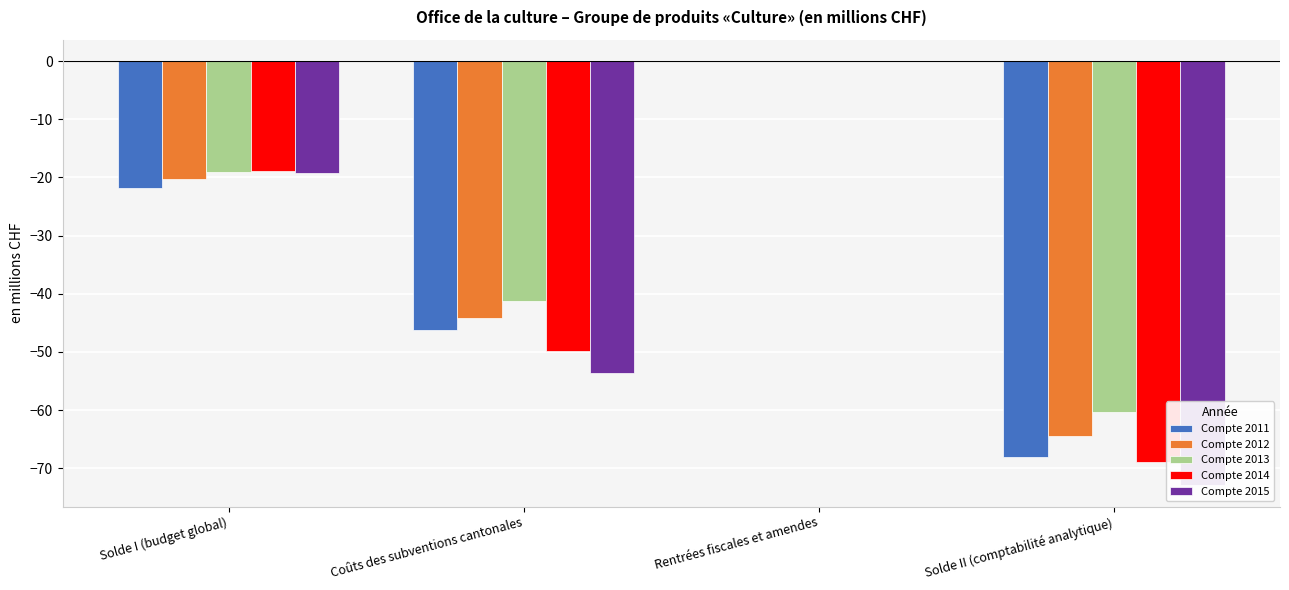

What is the difference between the maximum and minimum values in the Compte 2012 series?

64.5